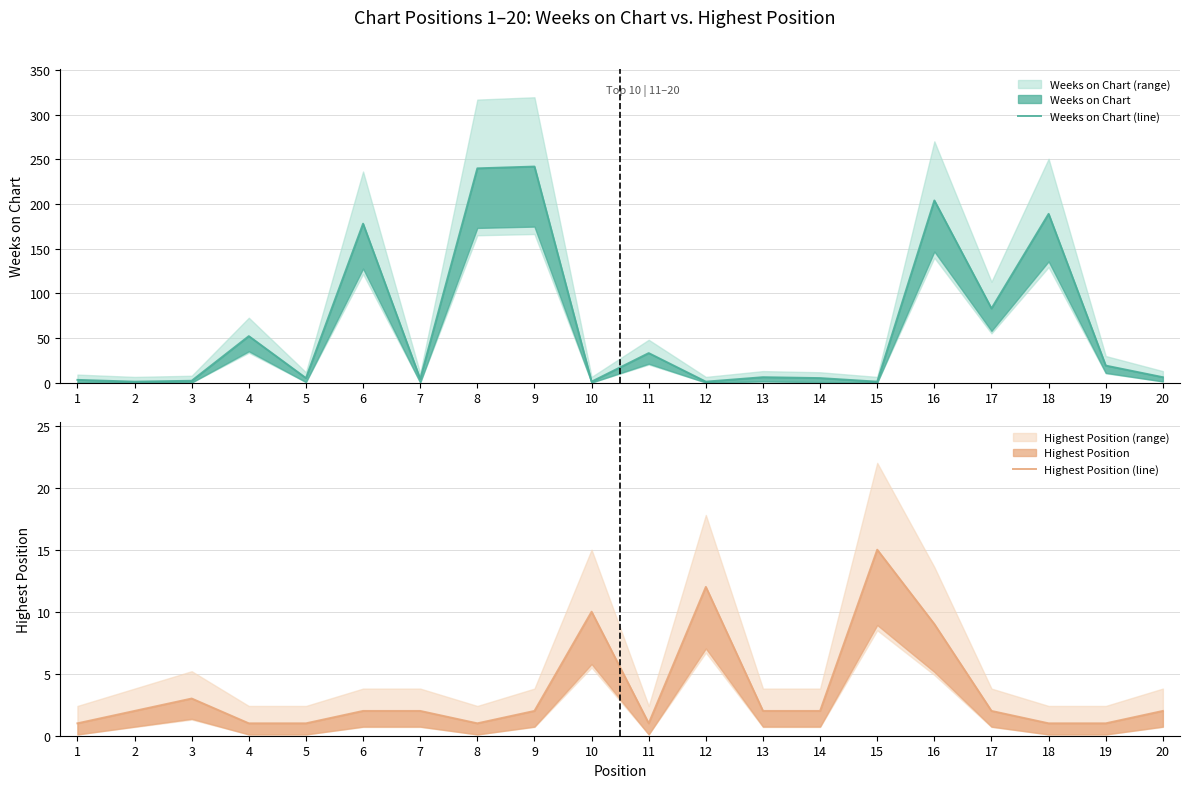

What is the sum of the Highest Position (line) values at 16 and 5?

10